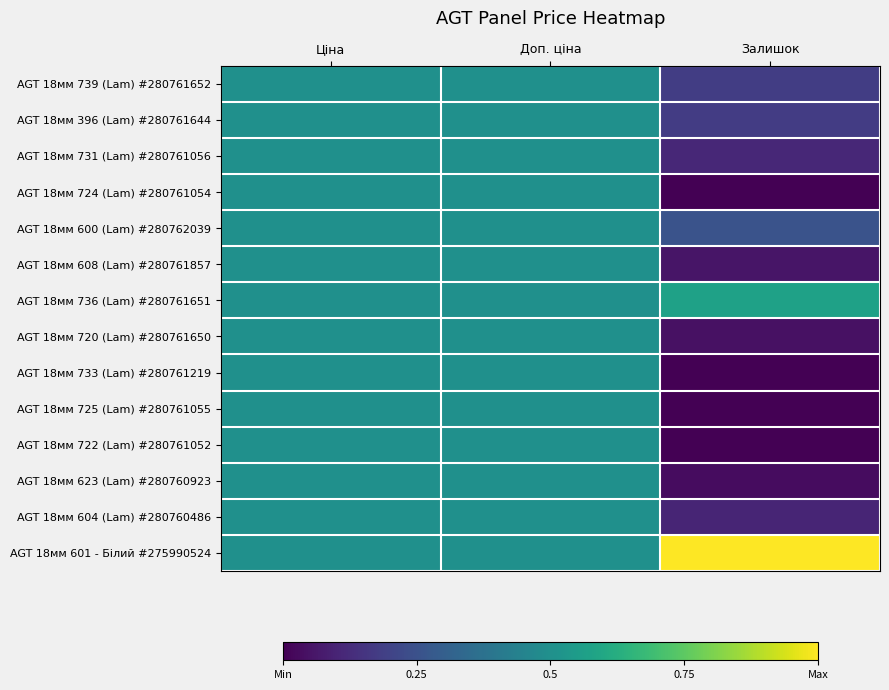

Reading right to left, list all the values displayed in this chart.

AGT 18мм 739 (Lam) #280761652: Залишок=0.2	Доп. ціна=0.5	Ціна=0.5
AGT 18мм 396 (Lam) #280761644: Залишок=0.2	Доп. ціна=0.5	Ціна=0.5
AGT 18мм 731 (Lam) #280761056: Залишок=0.1	Доп. ціна=0.5	Ціна=0.5
AGT 18мм 724 (Lam) #280761054: Залишок=0.0	Доп. ціна=0.5	Ціна=0.5
AGT 18мм 600 (Lam) #280762039: Залишок=0.3	Доп. ціна=0.5	Ціна=0.5
AGT 18мм 608 (Lam) #280761857: Залишок=0.1	Доп. ціна=0.5	Ціна=0.5
AGT 18мм 736 (Lam) #280761651: Залишок=0.6	Доп. ціна=0.5	Ціна=0.5
AGT 18мм 720 (Lam) #280761650: Залишок=0.0	Доп. ціна=0.5	Ціна=0.5
AGT 18мм 733 (Lam) #280761219: Залишок=0.0	Доп. ціна=0.5	Ціна=0.5
AGT 18мм 725 (Lam) #280761055: Залишок=0.0	Доп. ціна=0.5	Ціна=0.5
AGT 18мм 722 (Lam) #280761052: Залишок=0.0	Доп. ціна=0.5	Ціна=0.5
AGT 18мм 623 (Lam) #280760923: Залишок=0.0	Доп. ціна=0.5	Ціна=0.5
AGT 18мм 604 (Lam) #280760486: Залишок=0.1	Доп. ціна=0.5	Ціна=0.5
AGT 18мм 601 - Білий #275990524: Залишок=1.0	Доп. ціна=0.5	Ціна=0.5